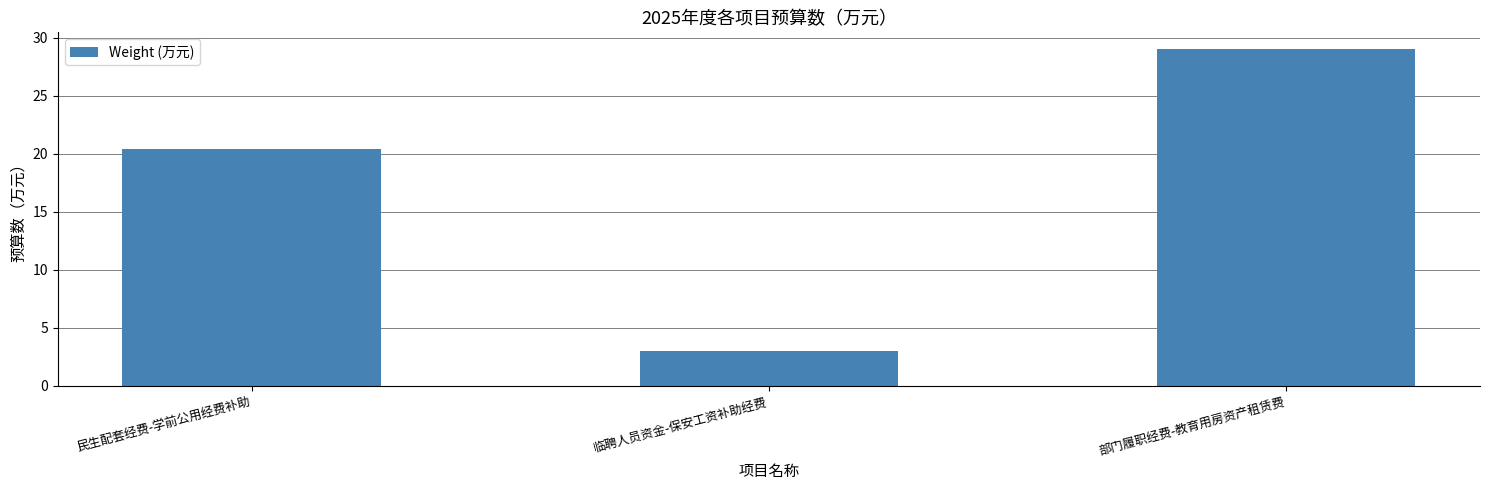

List the labels in order of value, smallest first.

临聘人员资金-保安工资补助经费, 民生配套经费-学前公用经费补助, 部门履职经费-教育用房资产租赁费